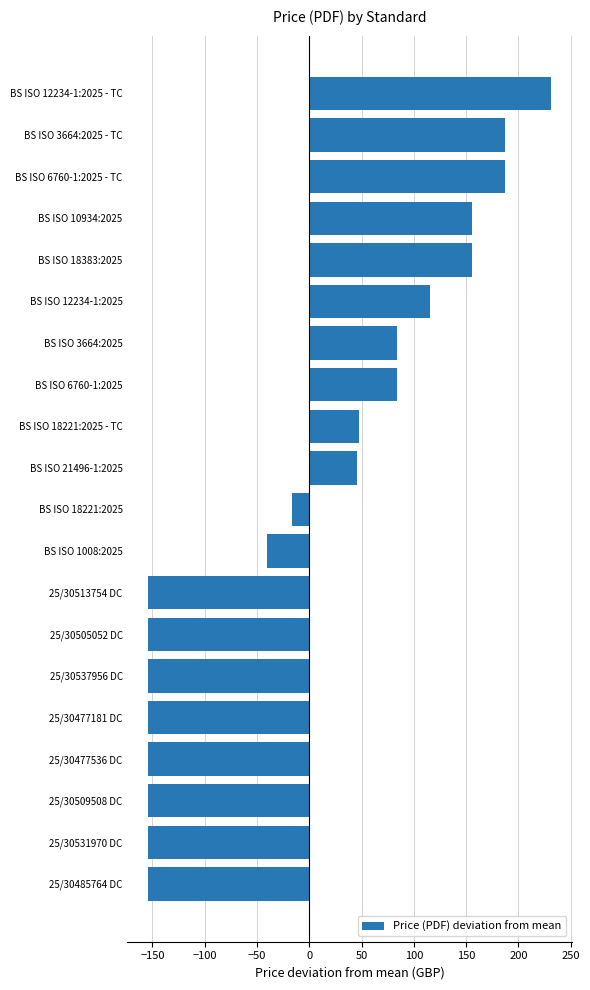

What is the smallest value displayed?

-154.5